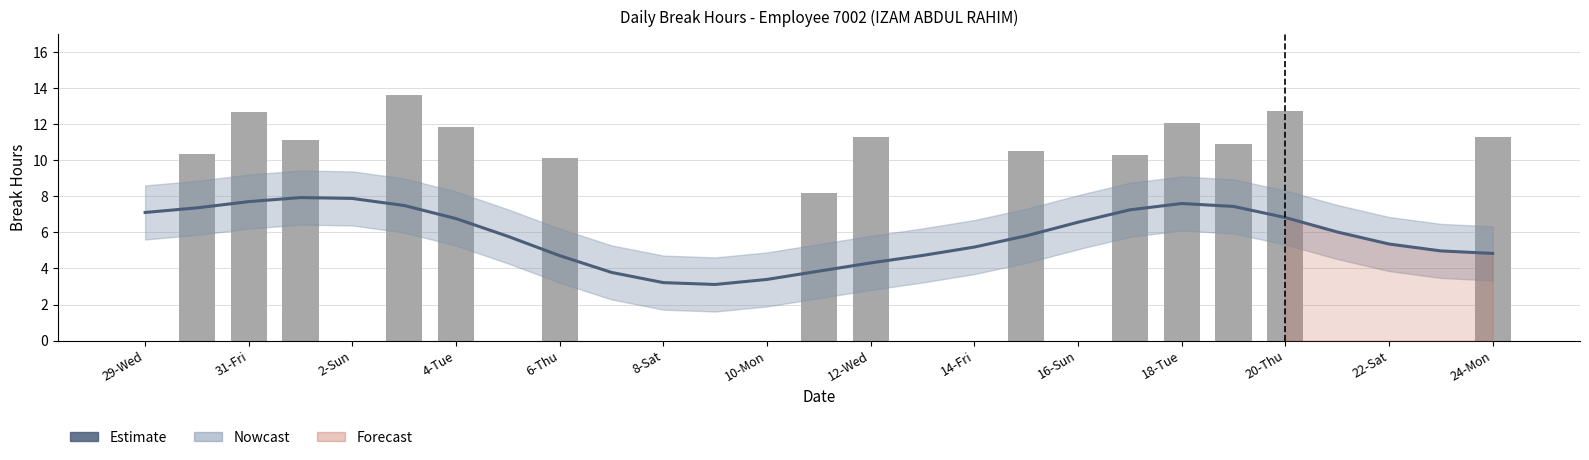

Reading right to left, extract all data points from this chart.

Estimate: 4.8	5.0	5.4	6.0	6.8	7.4	7.6	7.3	6.6	5.8	5.2	4.7	4.3	3.9	3.4	3.1	3.2	3.8	4.7	5.8	6.8	7.5	7.9	7.9	7.7	7.4	7.1
Break Total: 11.3	0.0	0.0	0.0	12.7	10.9	12.1	10.3	0.0	10.5	0.0	0.0	11.3	8.2	0.0	0.0	0.0	0.0	10.1	0.0	11.8	13.6	0.0	11.1	12.7	10.3	0.0